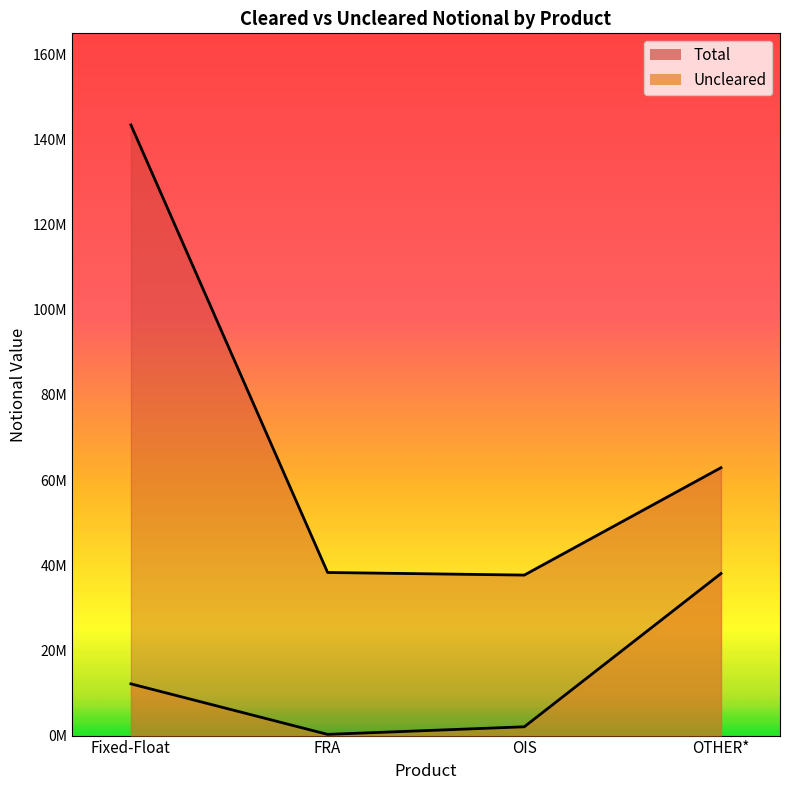

At FRA, list the series in order from smallest to largest.

Uncleared, Total